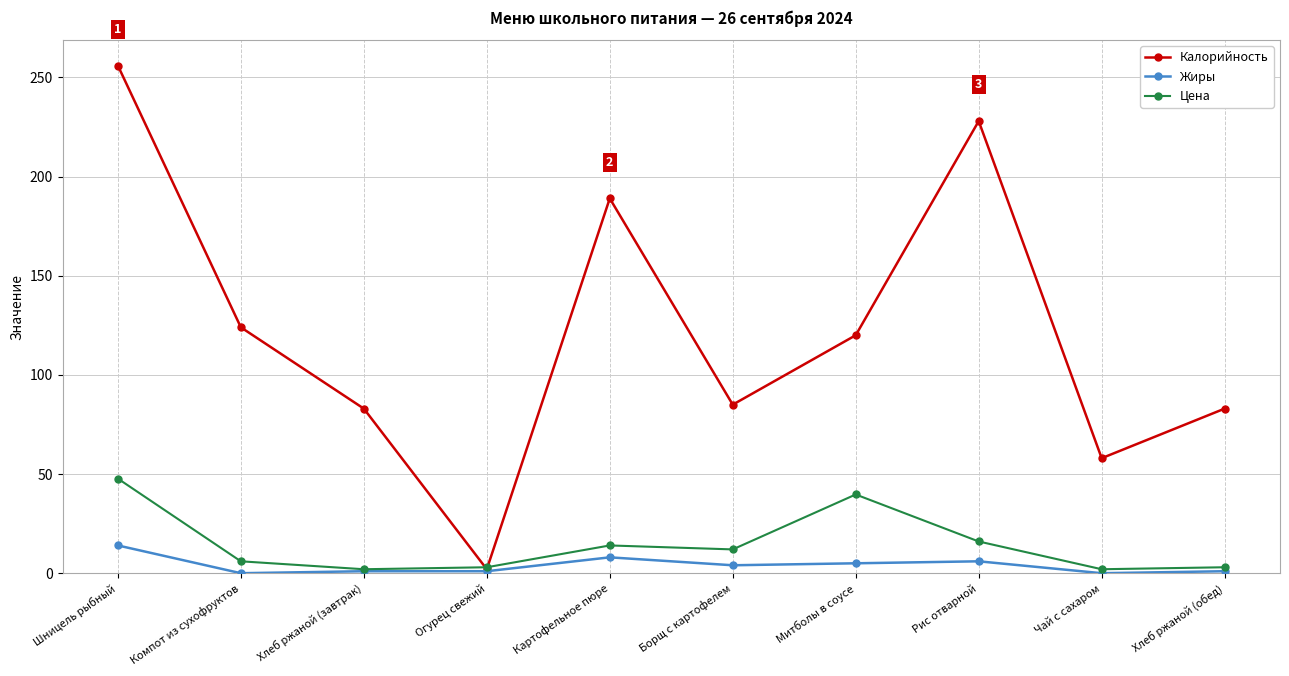

What is the label of the 8th point from the right?

Хлеб ржаной (завтрак)